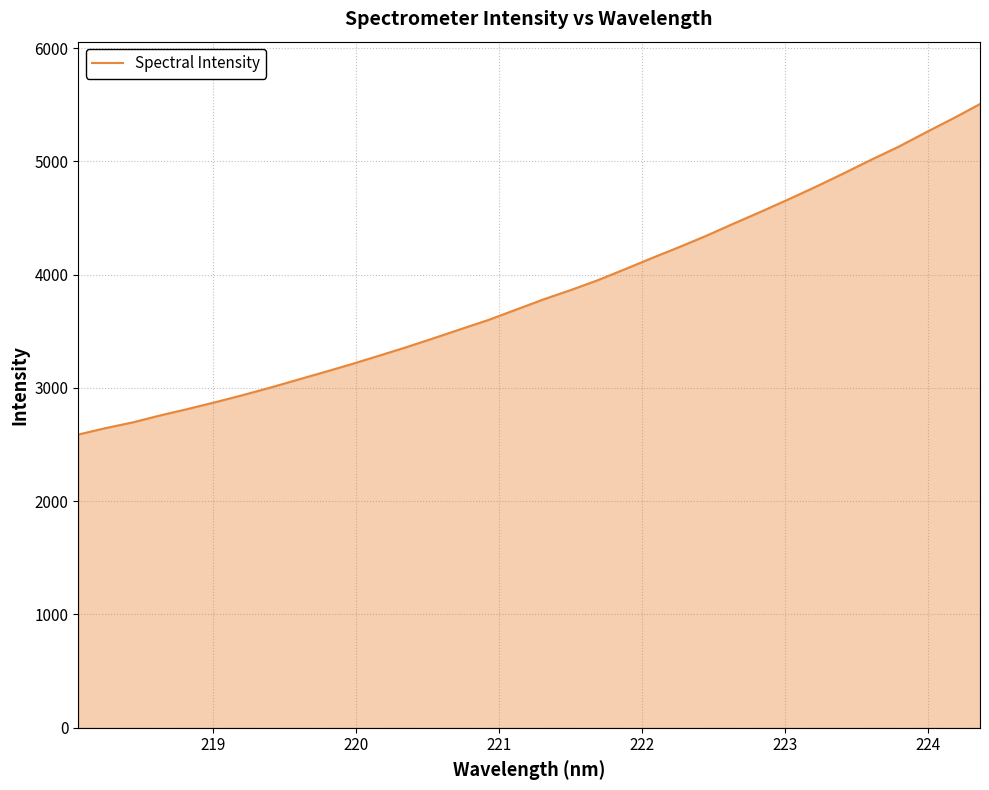

What is the greatest value displayed?

5506.3